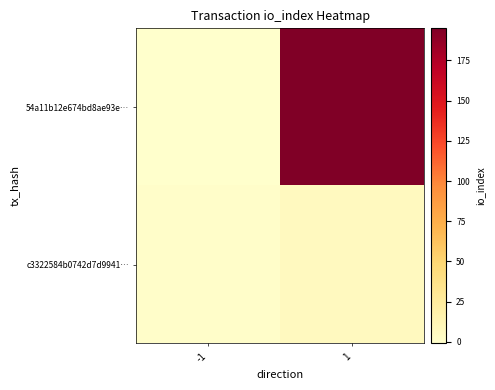

Rank the series by their average value, from highest to lowest.

54a11b12e674bd8ae93e…, c3322584b0742d7d9941…